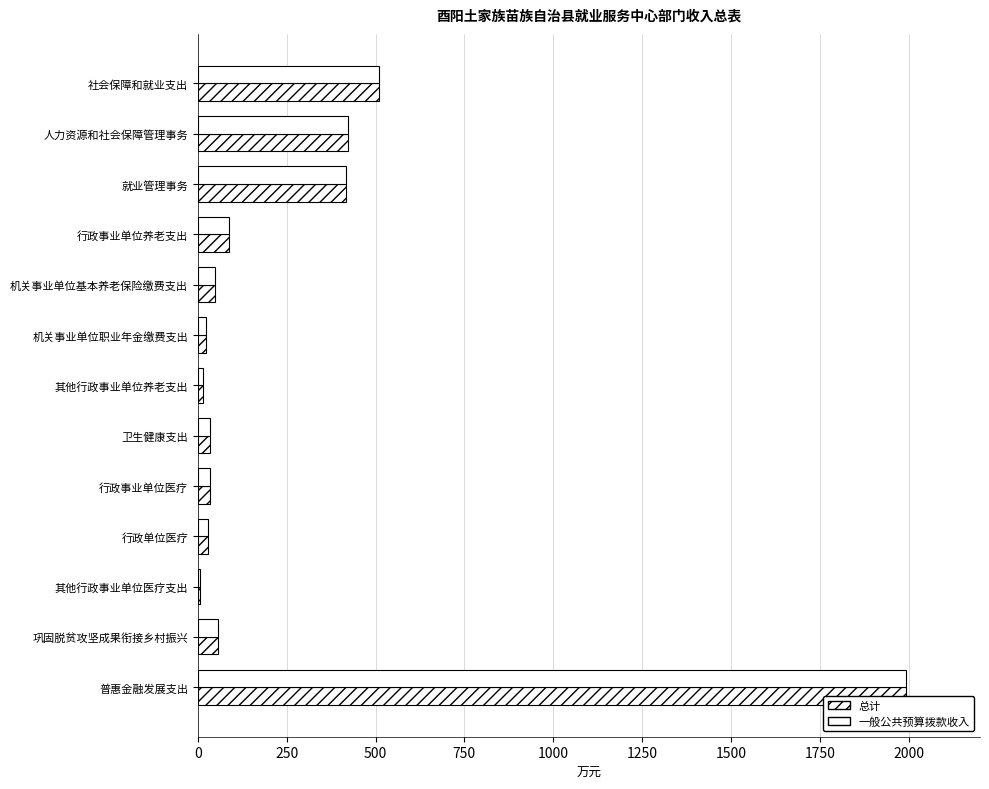

Reading left to right, list all the values displayed in this chart.

总计: 511.1	421.9	416.9	87.1	47.4	23.7	16.1	34.9	34.9	28.1	6.8	56.8	1993.0
一般公共预算拨款收入: 511.1	421.9	416.9	87.1	47.4	23.7	16.1	34.9	34.9	28.1	6.8	56.8	1993.0